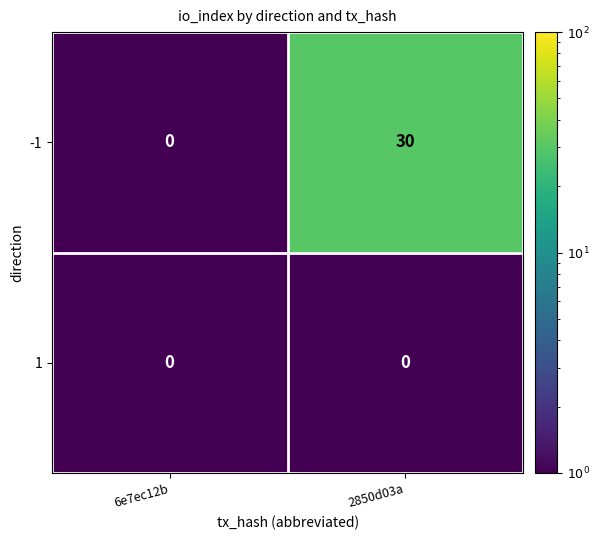

What is the greatest value displayed?

30